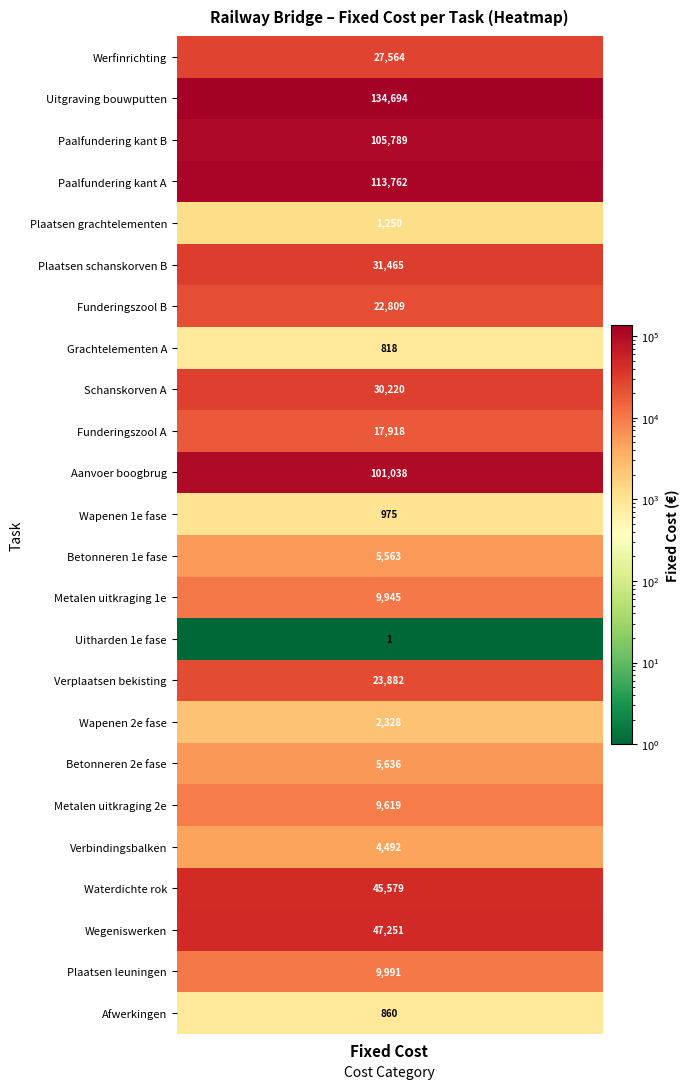

What is the greatest value displayed?

134694.4